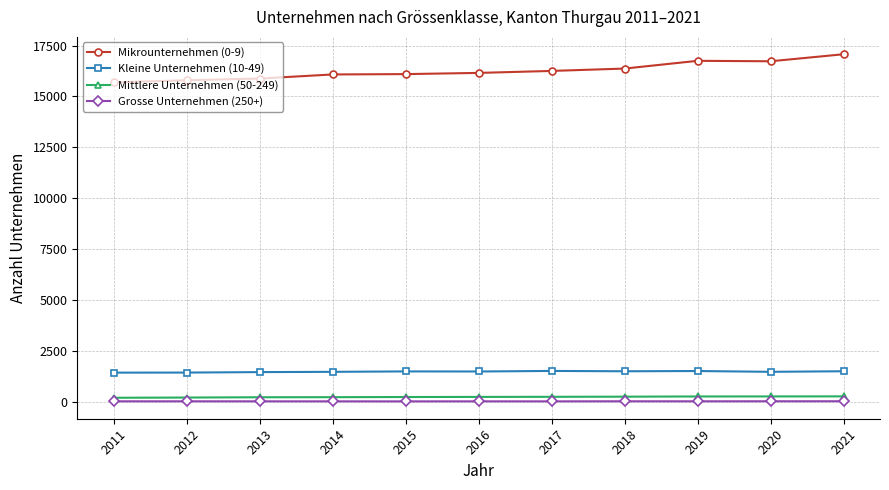

What is the total value across all series at 2012?

17495